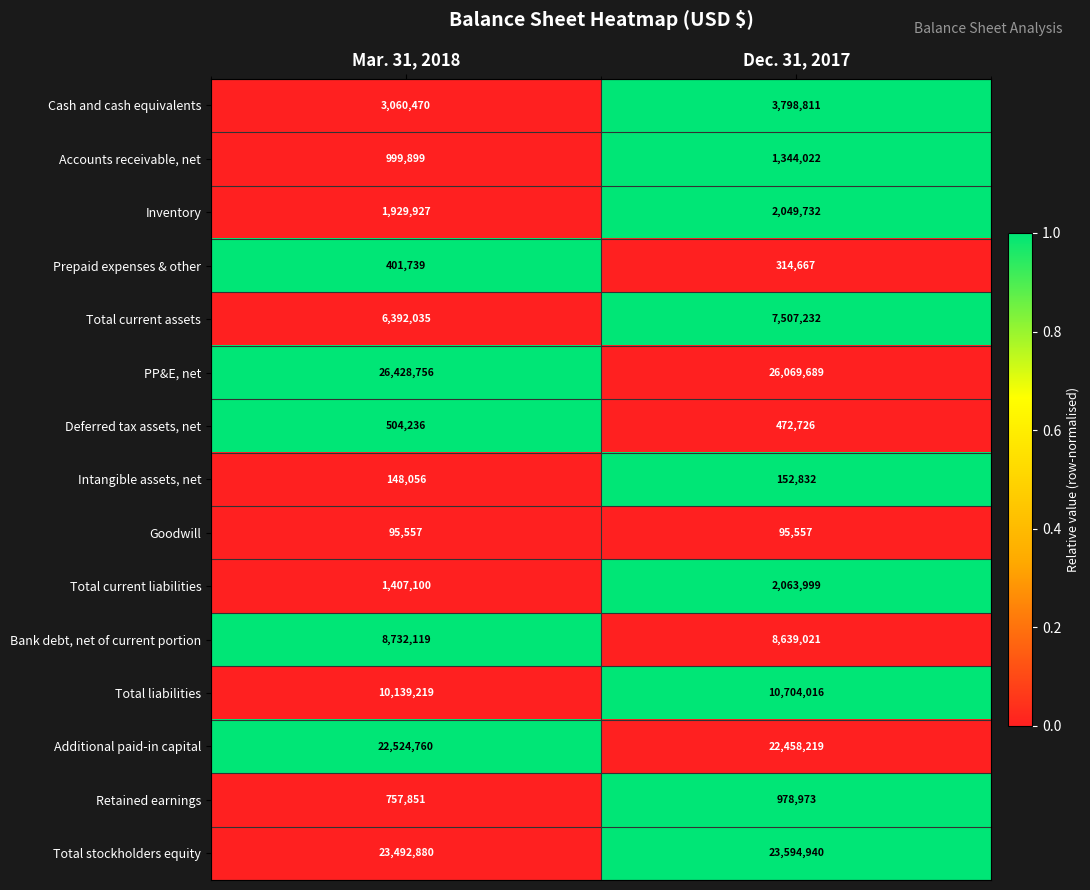

The value of Cash and cash equivalents at Mar. 31, 2018 is 4820186. True or false?

False